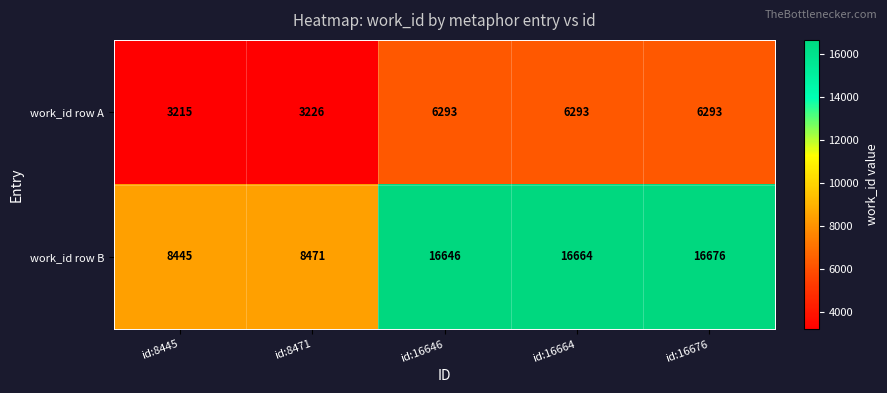

What is the difference between the second highest and second lowest values in the work_id row A series?

3067